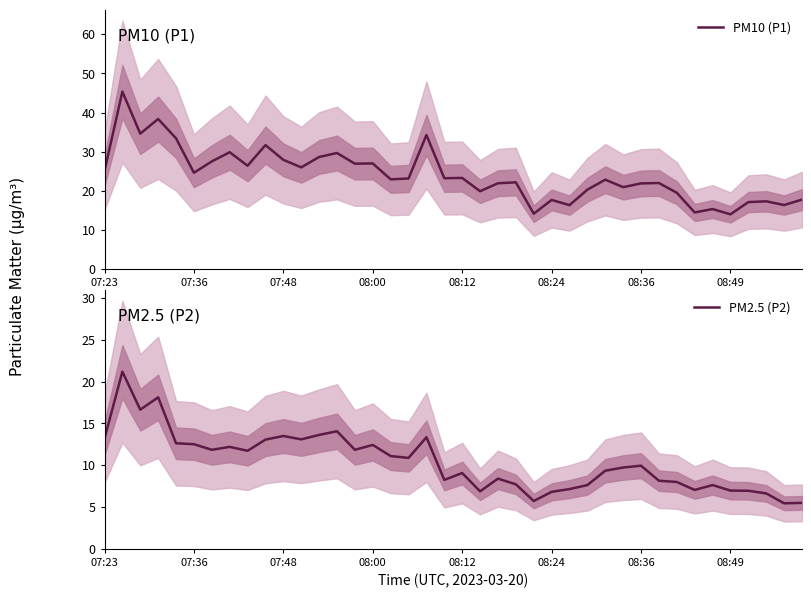

Count the number of data series in this chart.

2